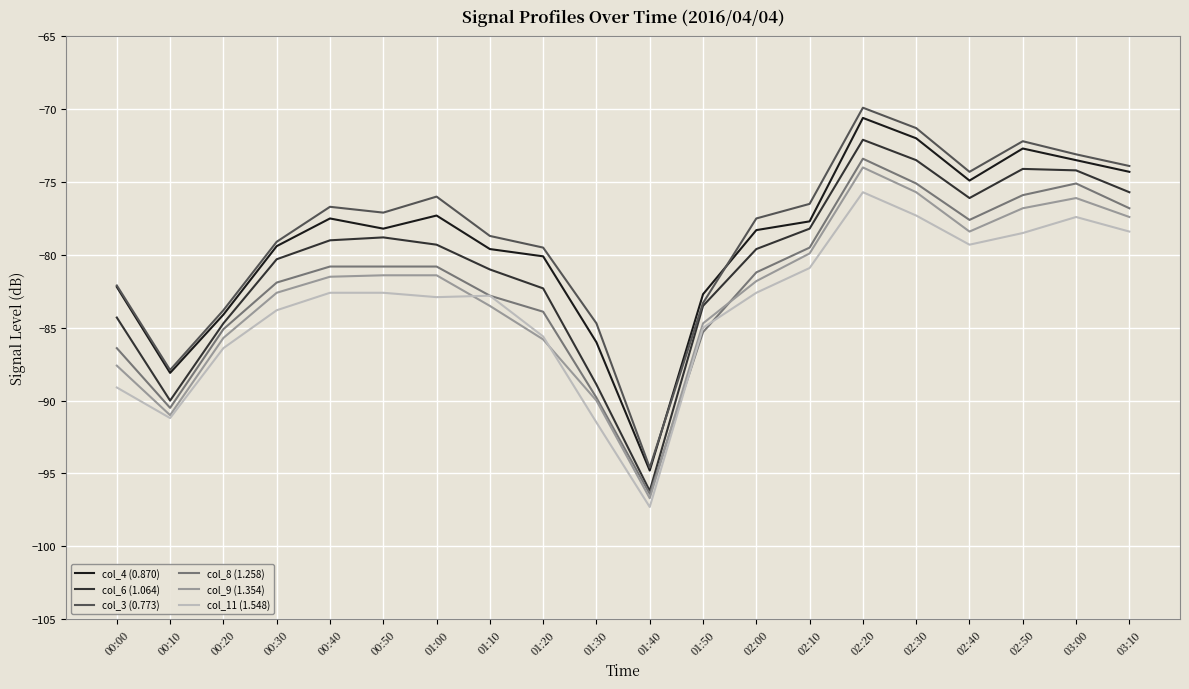

What is the smallest value displayed?

-97.3